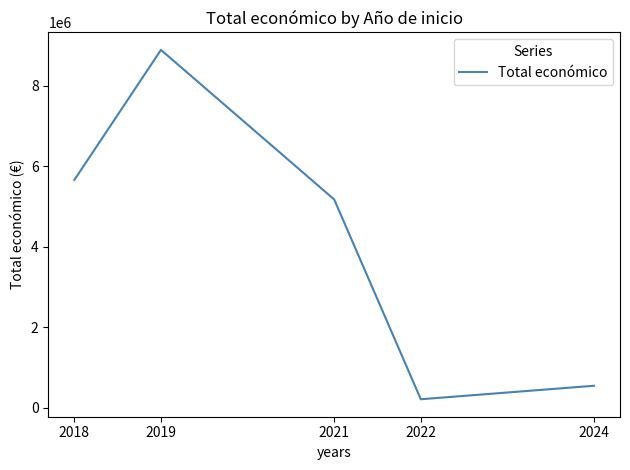

How many interior local peaks (higher than both neighbors) does the data have?

1